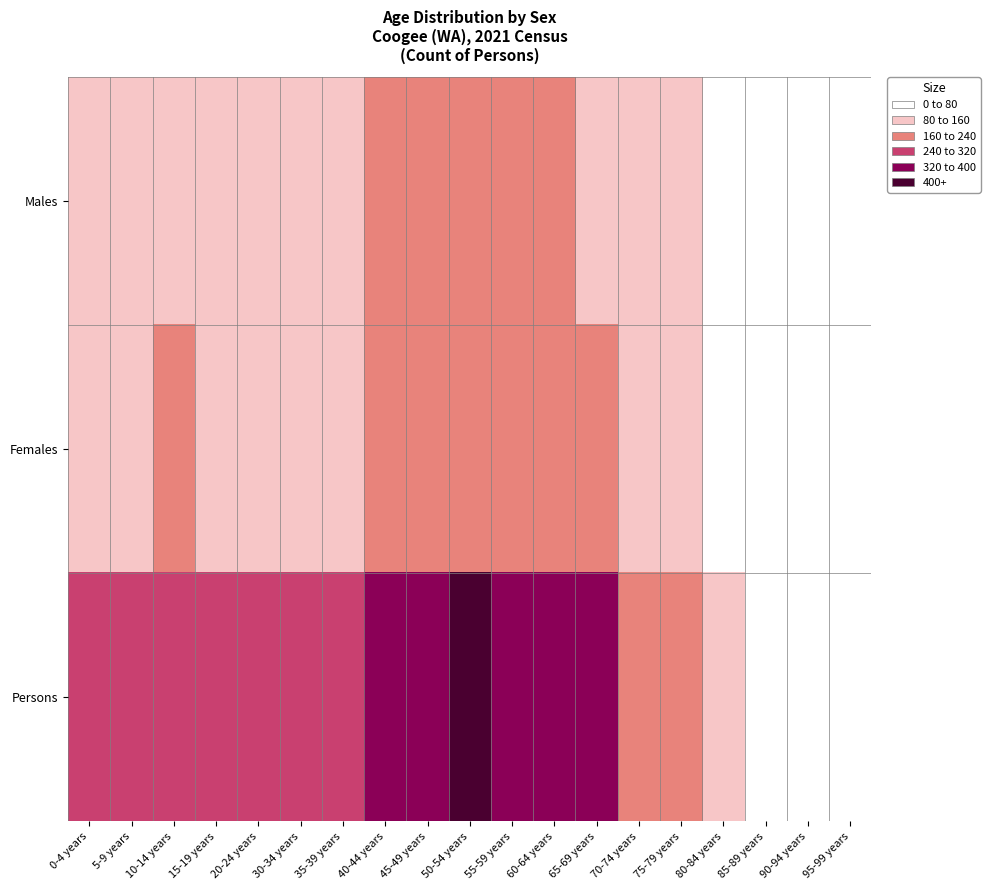

Between 75-79 years and 95-99 years, which series saw the biggest shift?

Persons